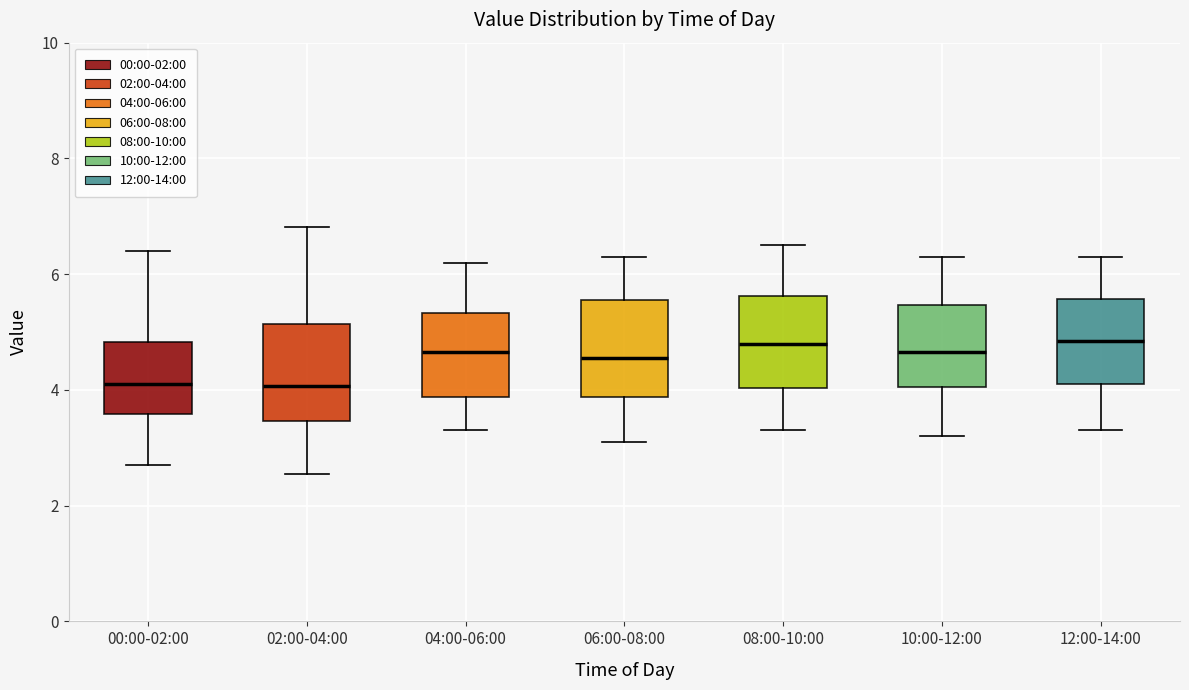

Where does the lower whisker of the box for 06:00-08:00 end on the y-axis? The values are not printed on the chart, so give them approximately, as read against the axis.

3.2